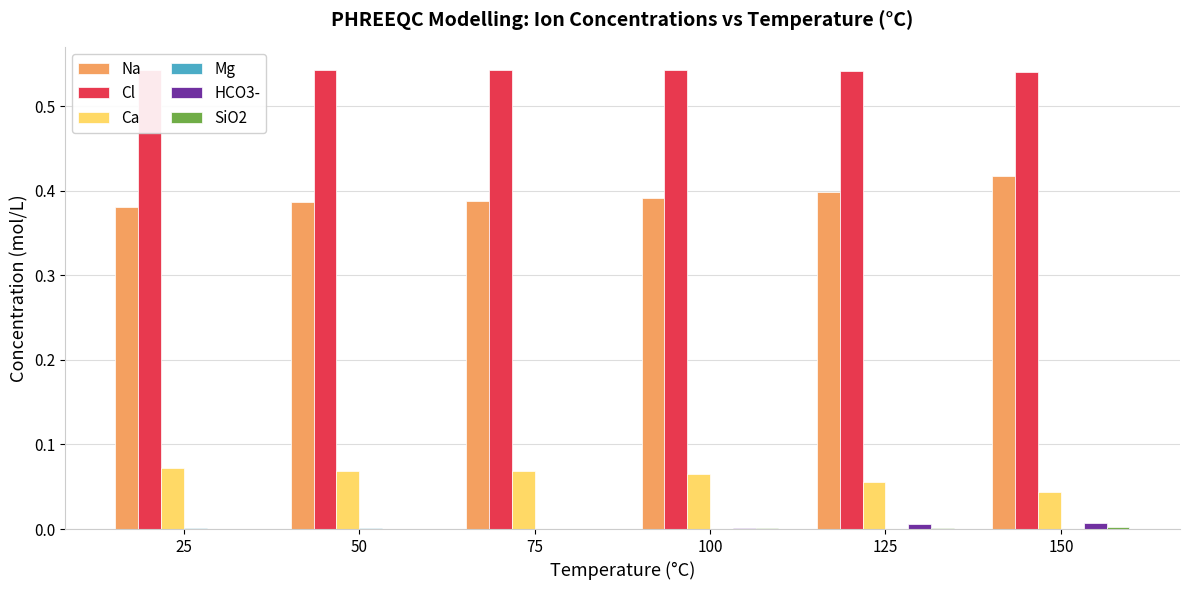

Reading left to right, transcribe all the data shown in this chart.

Na: 0.4	0.4	0.4	0.4	0.4	0.4
Cl: 0.5	0.5	0.5	0.5	0.5	0.5
Ca: 0.1	0.1	0.1	0.1	0.1	0.0
Mg: 0.0	0.0	0.0	0.0	0.0	0.0
HCO3-: 0.0	0.0	0.0	0.0	0.0	0.0
SiO2: 0.0	0.0	0.0	0.0	0.0	0.0